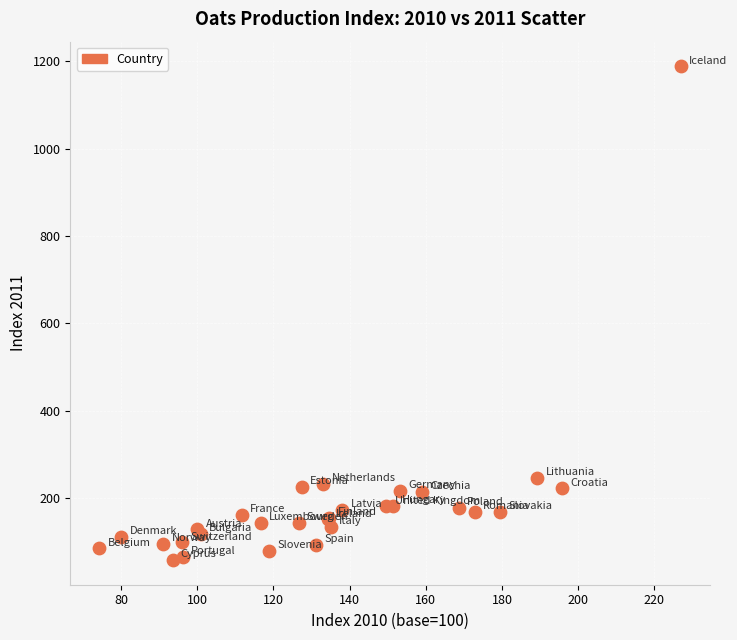

What Y value in the scatter plot is closest to 623?

245.4